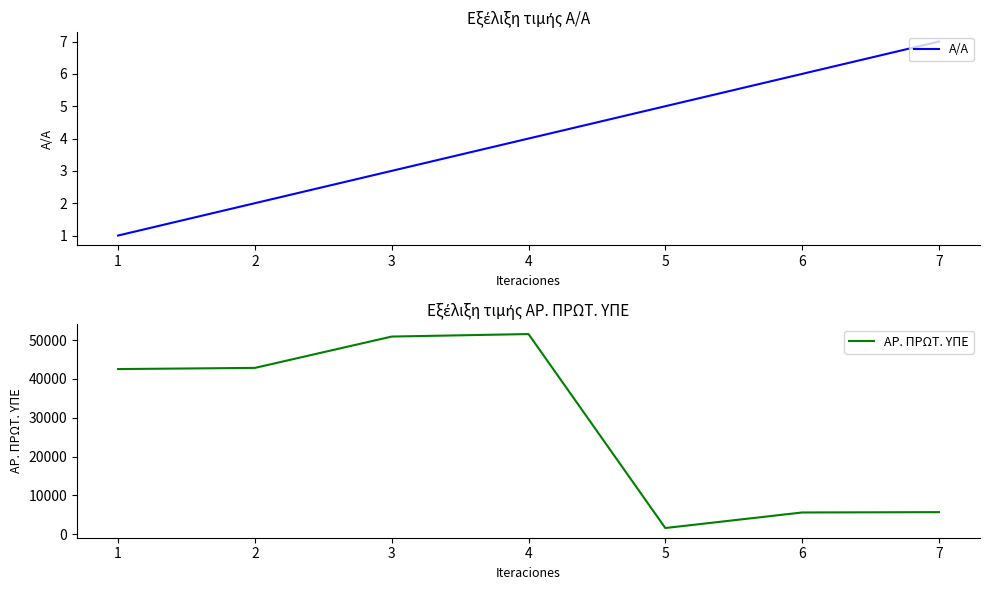

What is the sum of all Α/Α values?

28